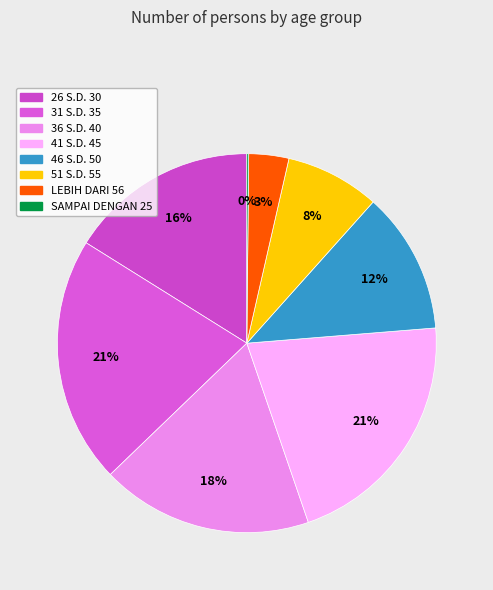

Does any single category account for the majority?

No